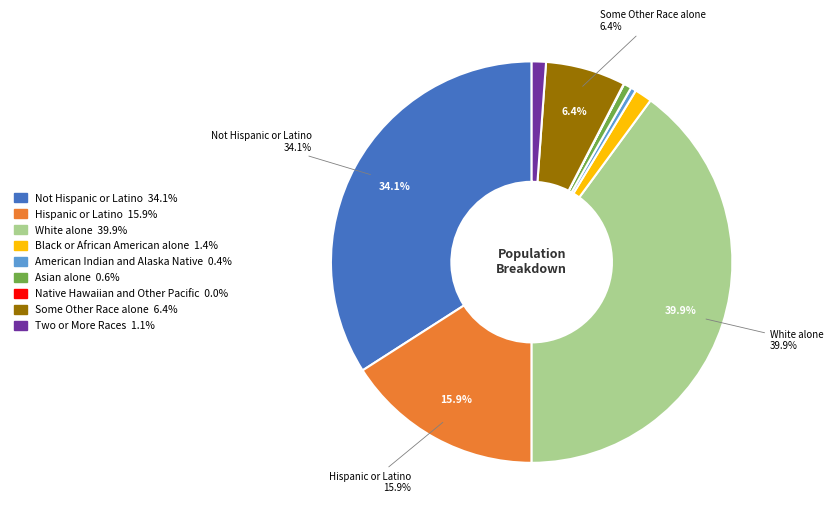

What is the largest slice in the pie chart?

White alone